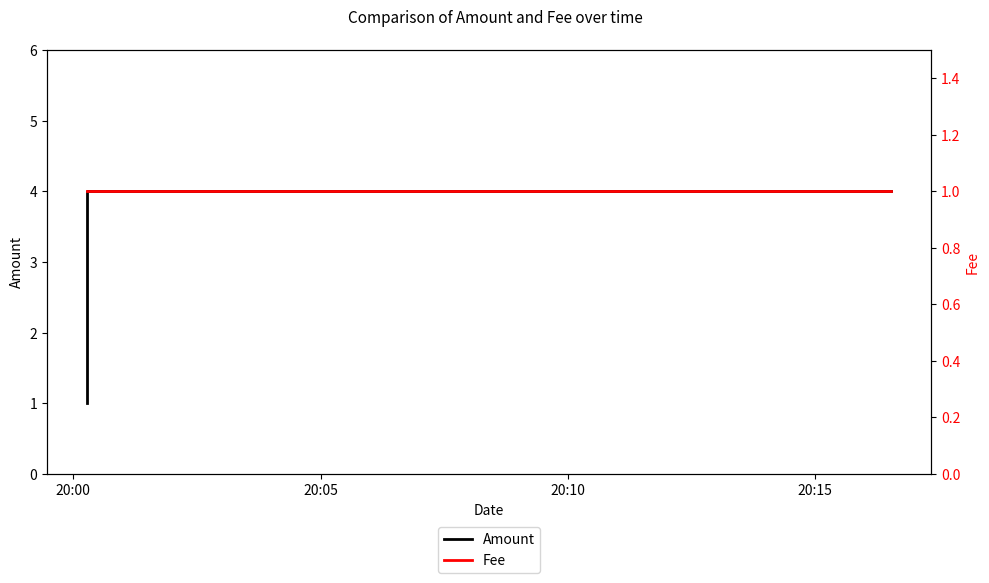

Which series has the largest total across all categories?

Amount